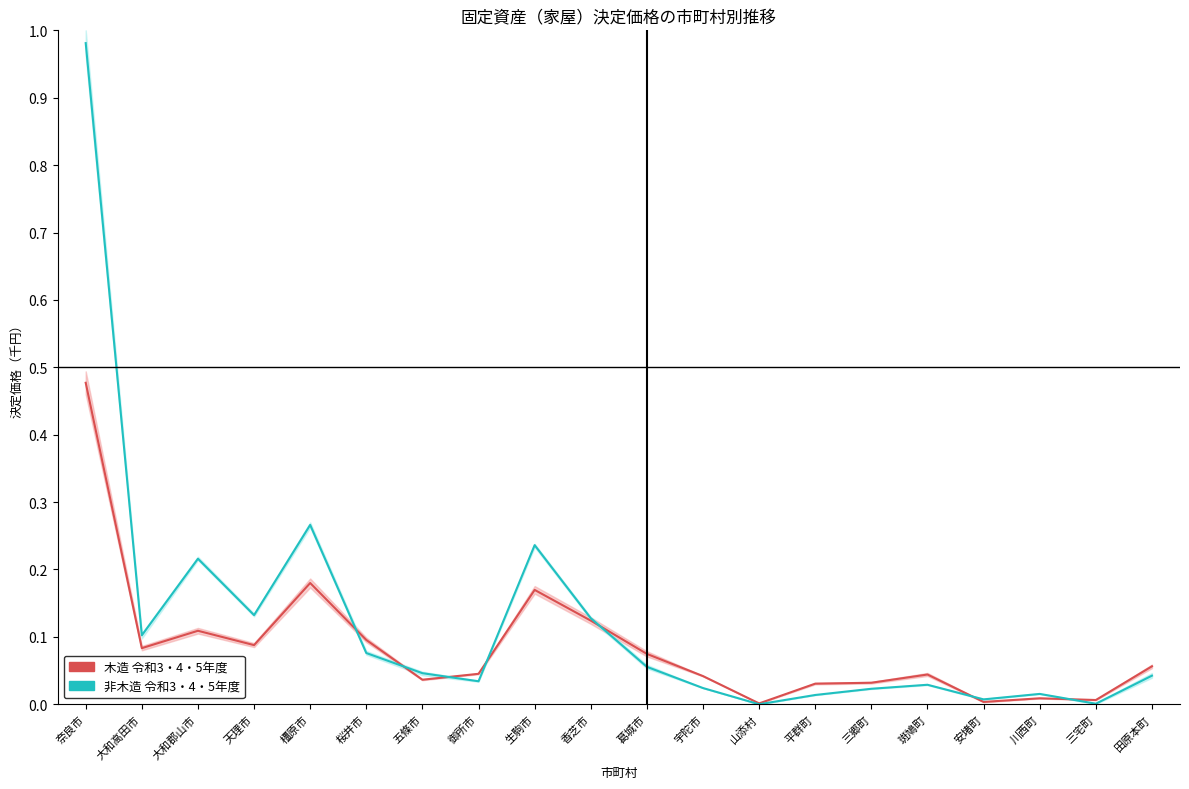

Which series has the largest total across all categories?

非木造 令和3・4・5年度